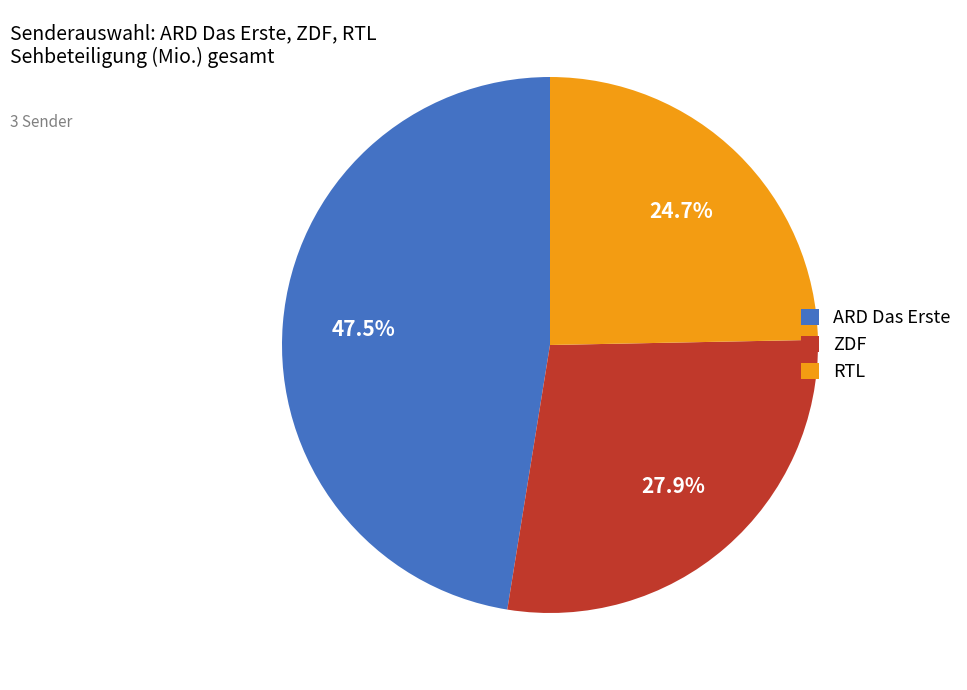

Do ARD Das Erste and RTL together represent more than half of the pie?

Yes